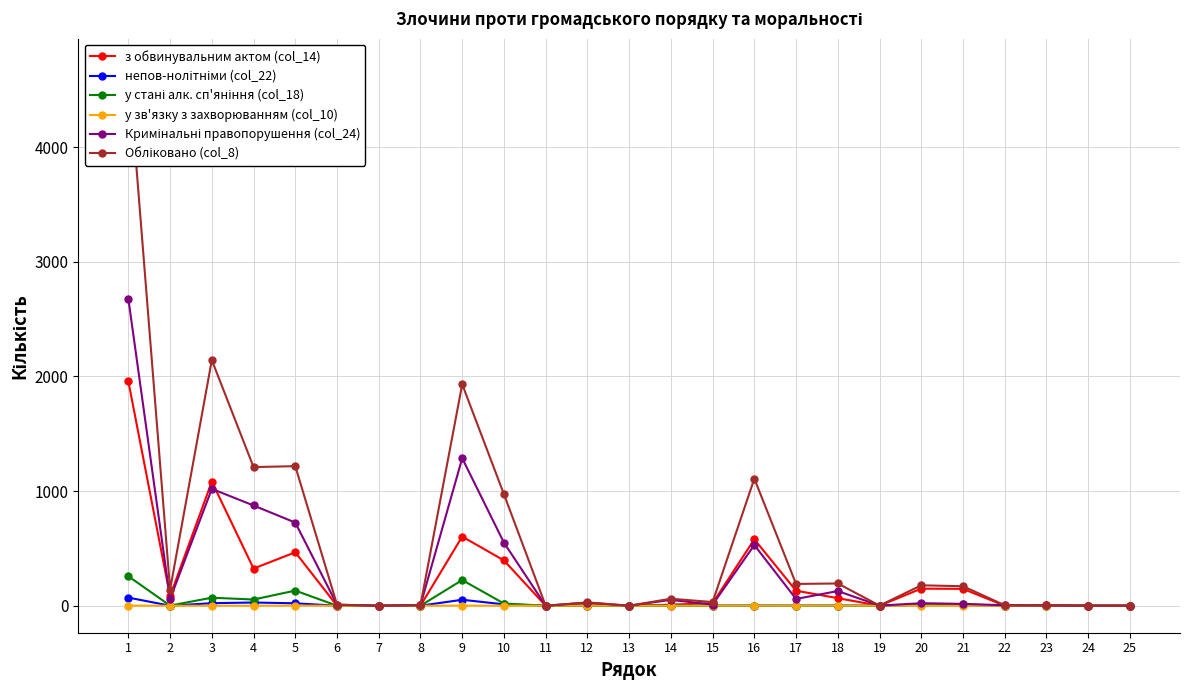

What is the average value of the Обліковано (col_8) series?

572